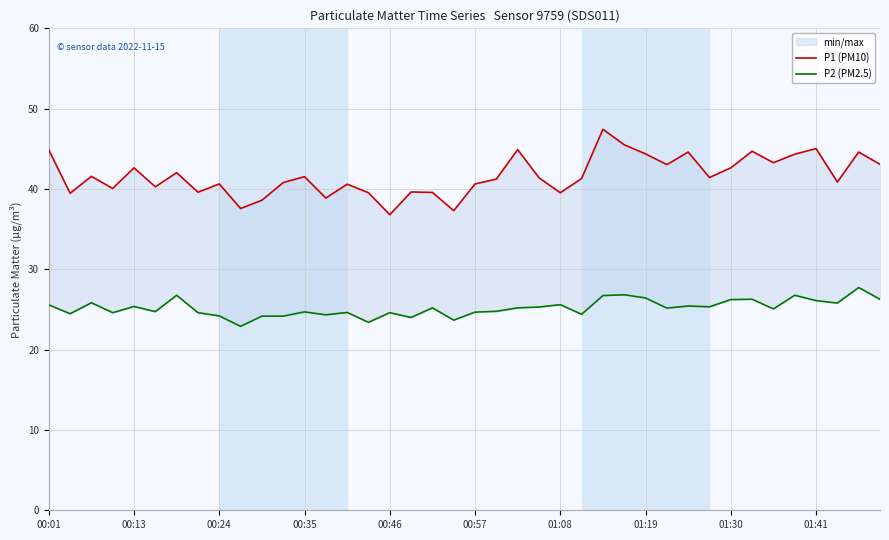

What is the difference between the maximum and second lowest values in the P2 (PM2.5) series?

4.3